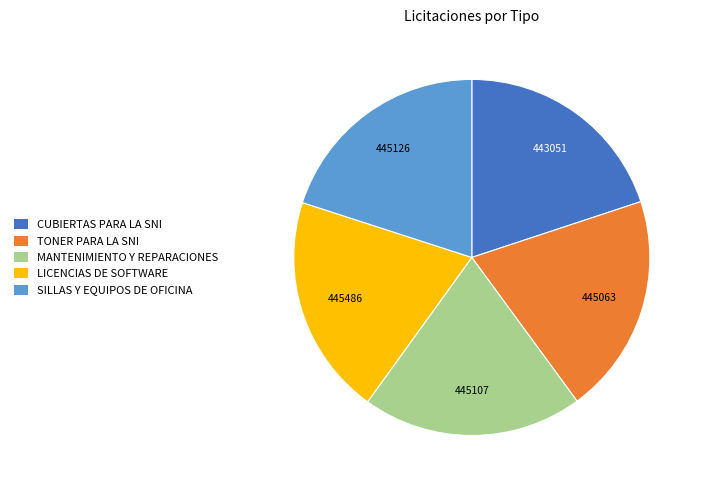

Does any single category account for the majority?

No